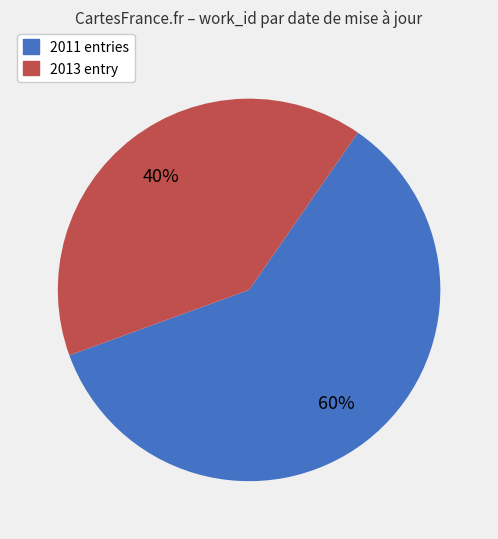

Is the sum of 2011 entries and 2013 entry greater than half?

Yes